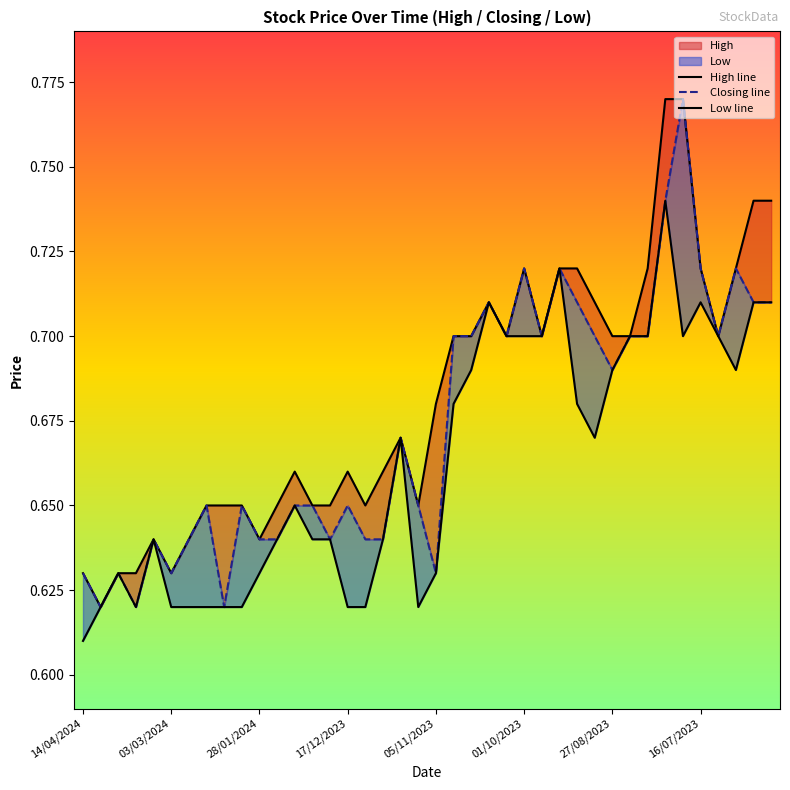

Which series has the largest total across all categories?

High line